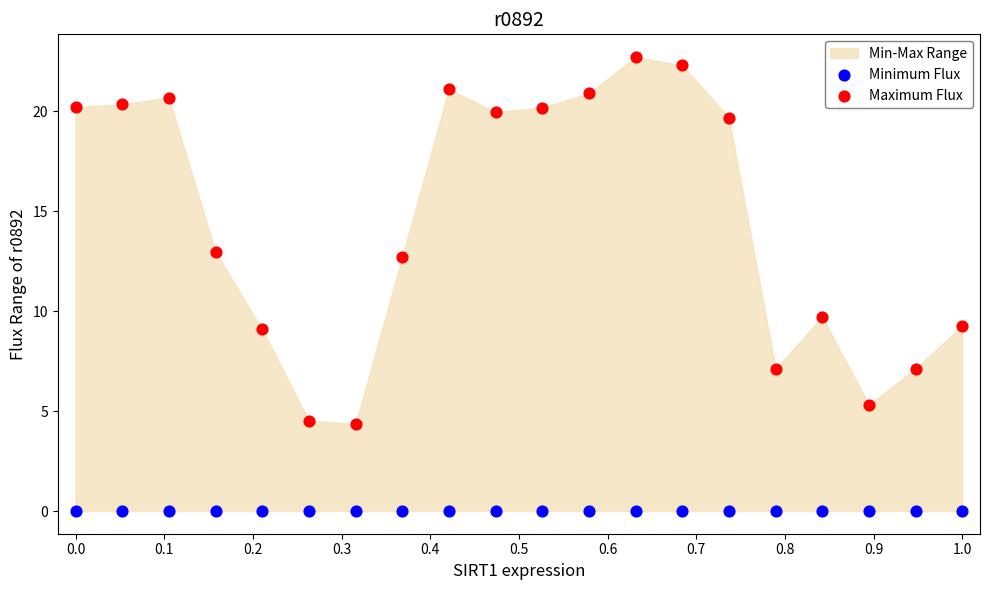

Which series contains the highest Y value?

Maximum Flux